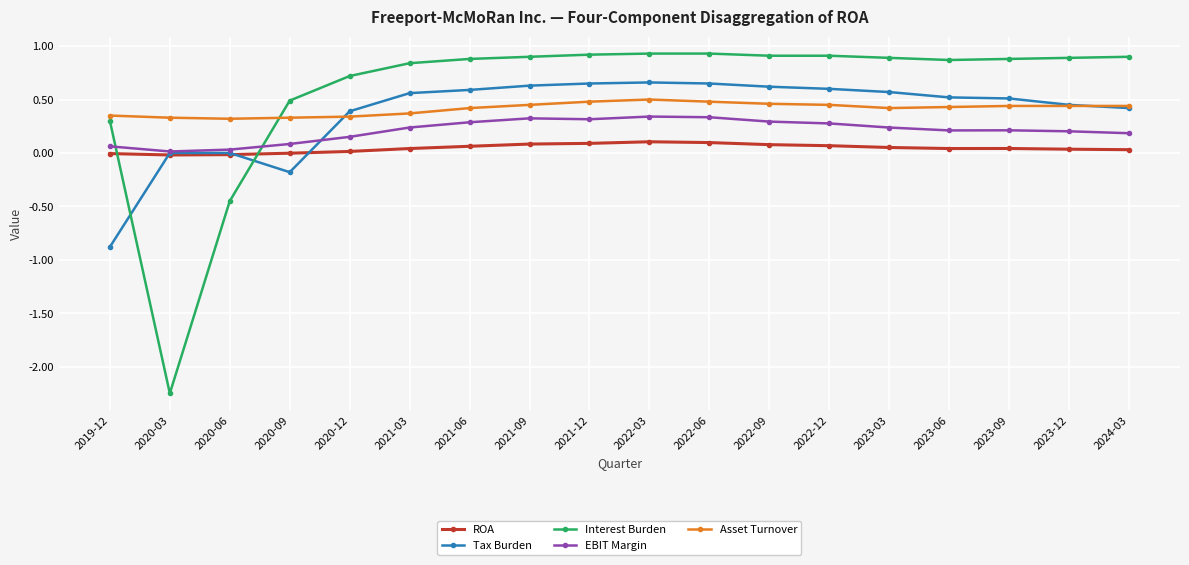

Count the number of data series in this chart.

5